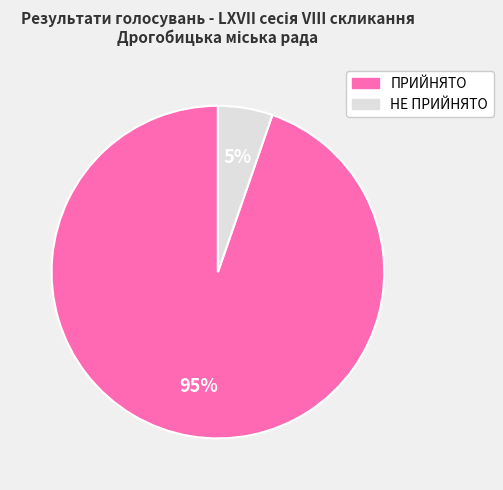

Do ПРИЙНЯТО and НЕ ПРИЙНЯТО together represent more than half of the pie?

Yes